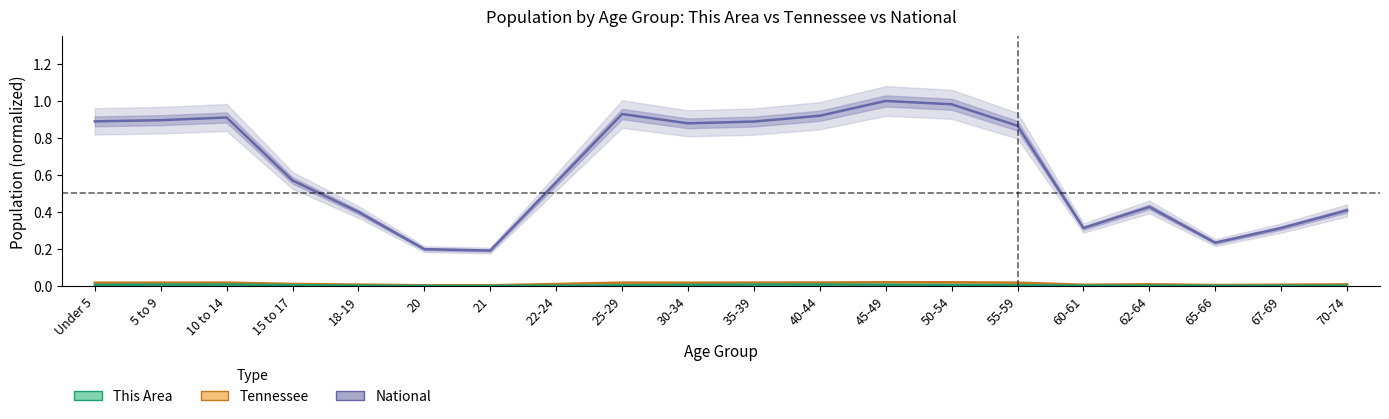

Reading left to right, list all the values displayed in this chart.

This Area: Under 5=0.0	5 to 9=0.0	10 to 14=0.0	15 to 17=0.0	18-19=0.0	20=0.0	21=0.0	22-24=0.0	25-29=0.0	30-34=0.0	35-39=0.0	40-44=0.0	45-49=0.0	50-54=0.0	55-59=0.0	60-61=0.0	62-64=0.0	65-66=0.0	67-69=0.0	70-74=0.0
Tennessee: Under 5=0.0	5 to 9=0.0	10 to 14=0.0	15 to 17=0.0	18-19=0.0	20=0.0	21=0.0	22-24=0.0	25-29=0.0	30-34=0.0	35-39=0.0	40-44=0.0	45-49=0.0	50-54=0.0	55-59=0.0	60-61=0.0	62-64=0.0	65-66=0.0	67-69=0.0	70-74=0.0
National: Under 5=0.9	5 to 9=0.9	10 to 14=0.9	15 to 17=0.6	18-19=0.4	20=0.2	21=0.2	22-24=0.6	25-29=0.9	30-34=0.9	35-39=0.9	40-44=0.9	45-49=1.0	50-54=1.0	55-59=0.9	60-61=0.3	62-64=0.4	65-66=0.2	67-69=0.3	70-74=0.4